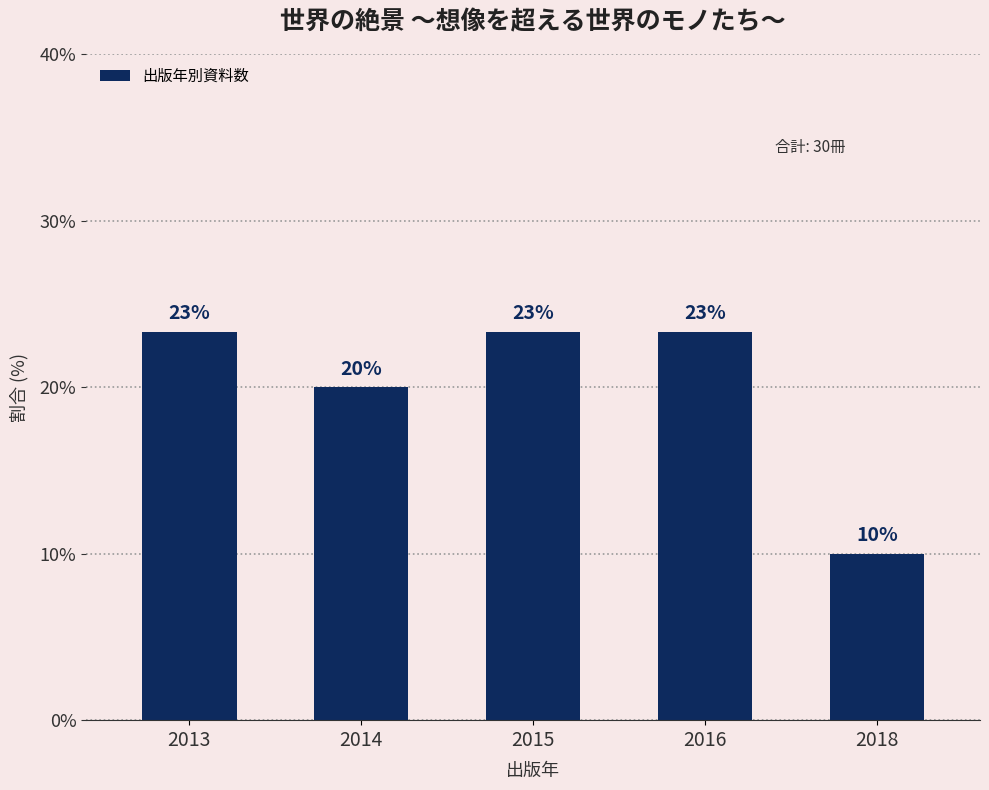

Reading right to left, transcribe all the data shown in this chart.

2018=10.0	2016=23.3	2015=23.3	2014=20.0	2013=23.3